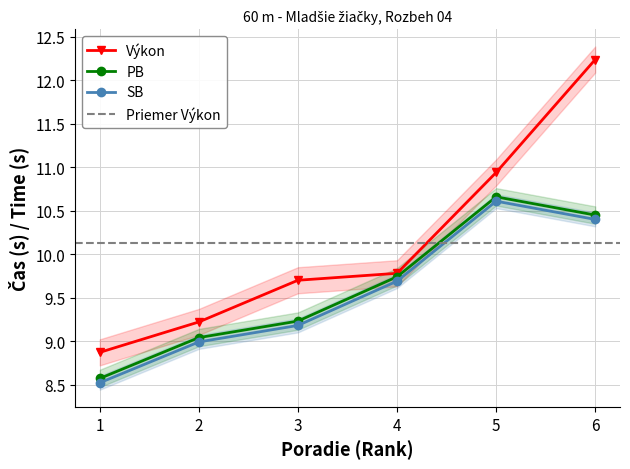

Which has a higher value, 3 or 4?

4